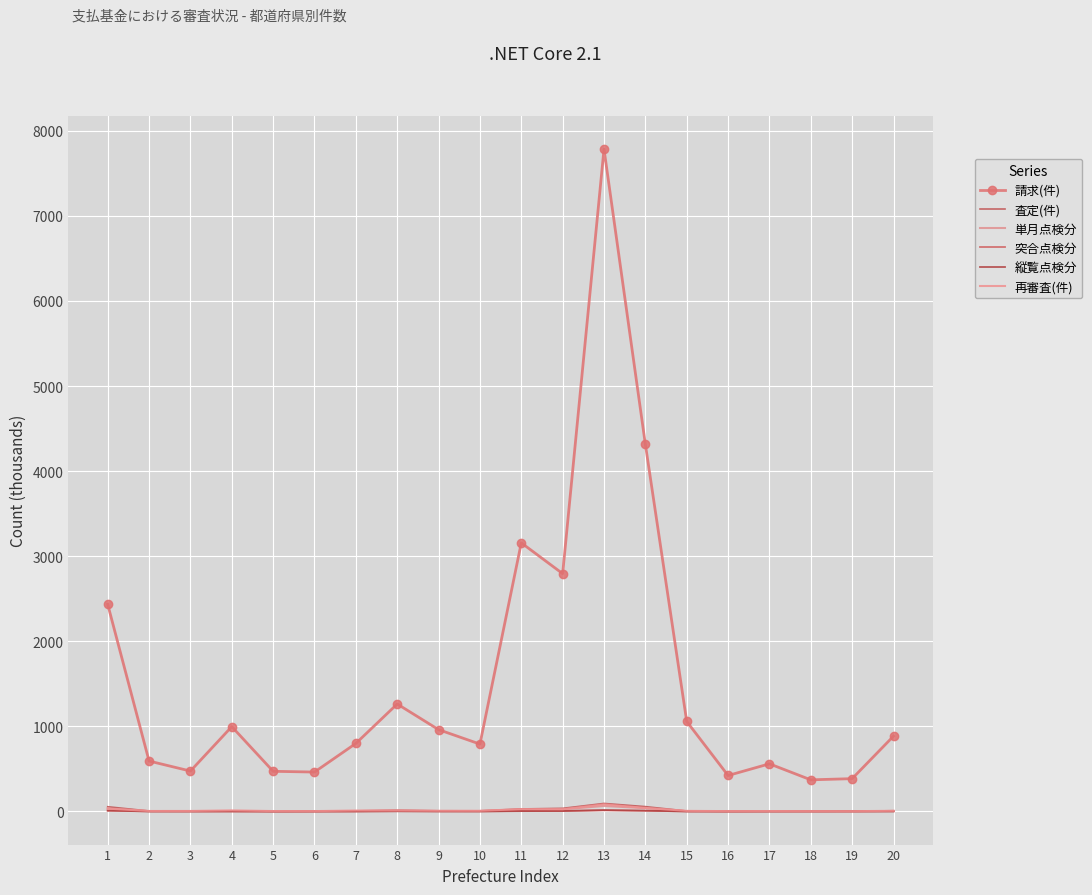

True or false: 請求(件) has a value of 792.0 at 10.

True